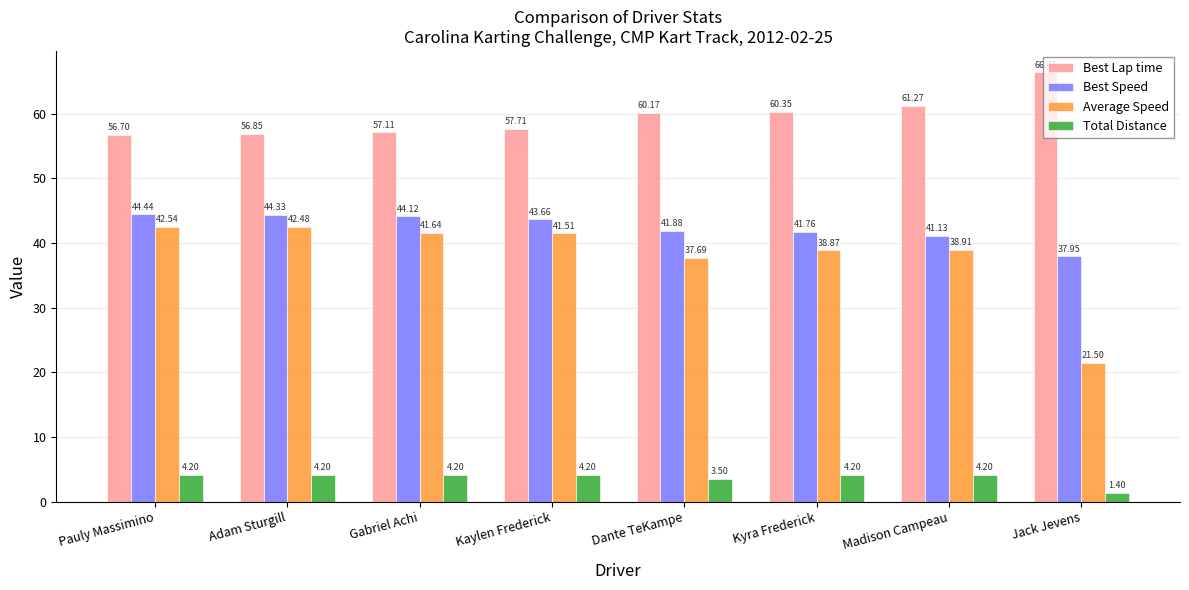

What is the total value across all series at Madison Campeau?

145.5